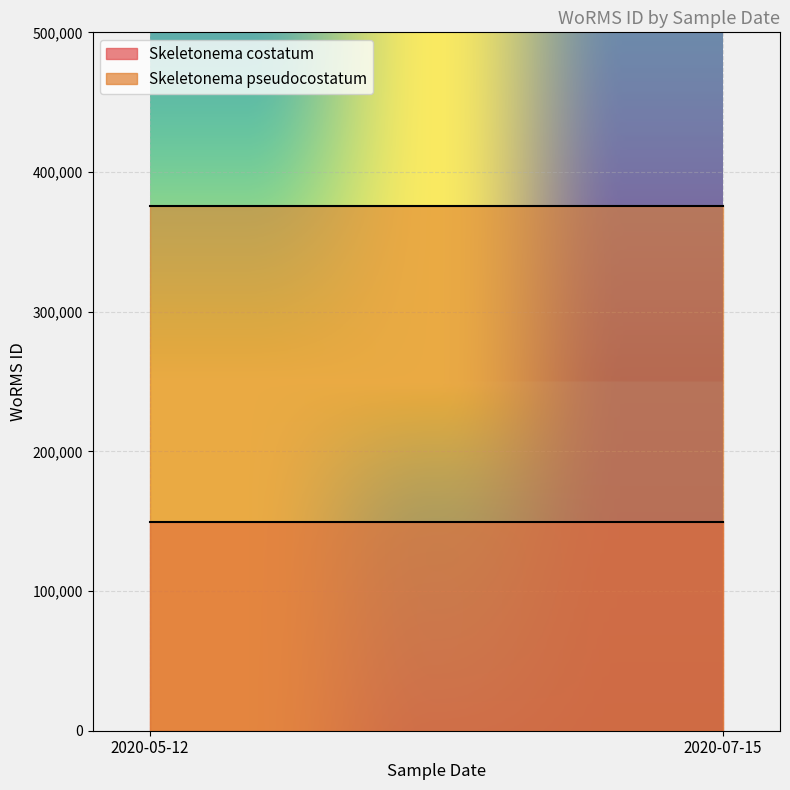

Reading left to right, what are all the values shown in this chart?

Skeletonema costatum: 149074	149074
Skeletonema pseudocostatum: 375916	375916